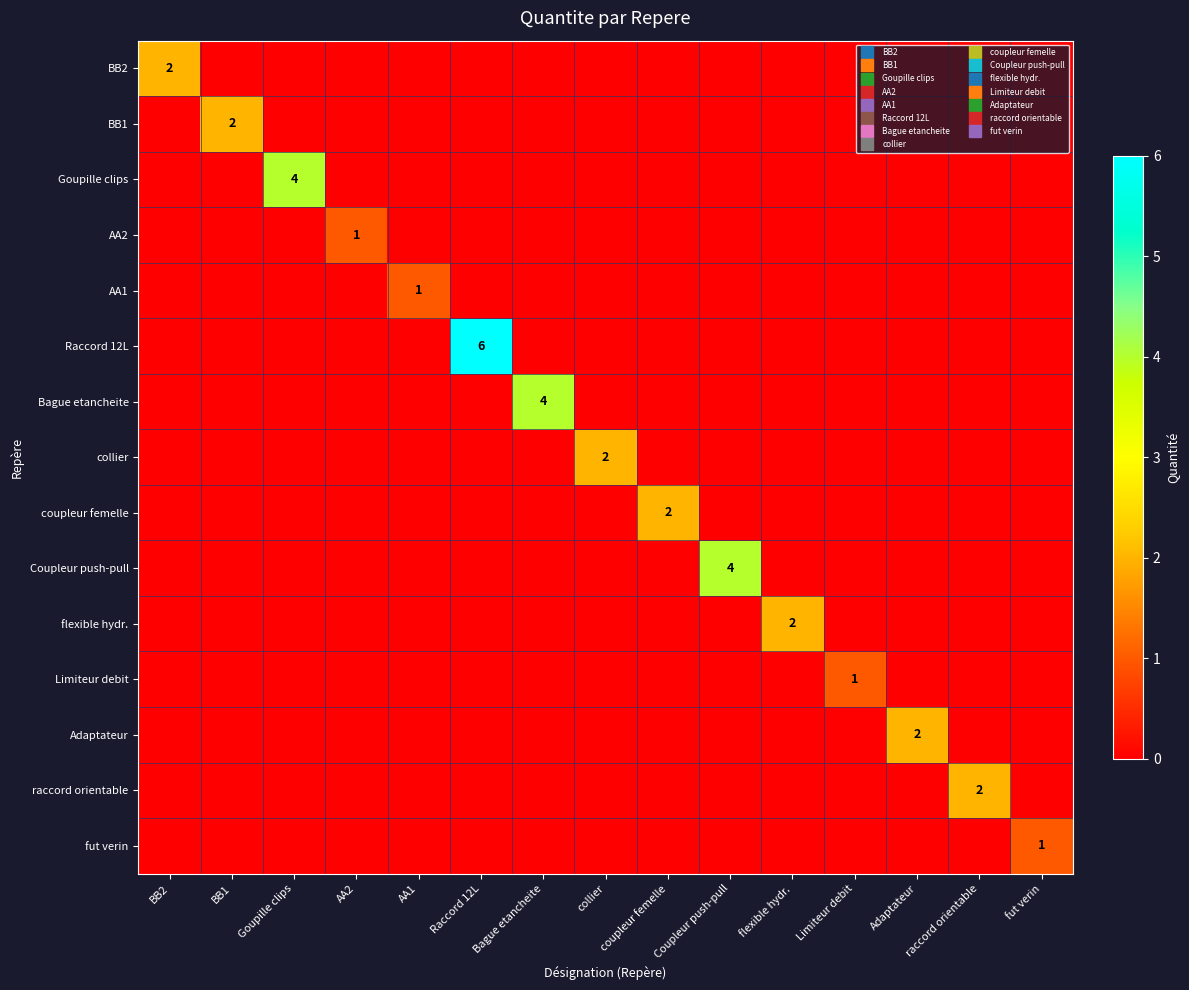

At how many categories does at least one series exceed 5?

1